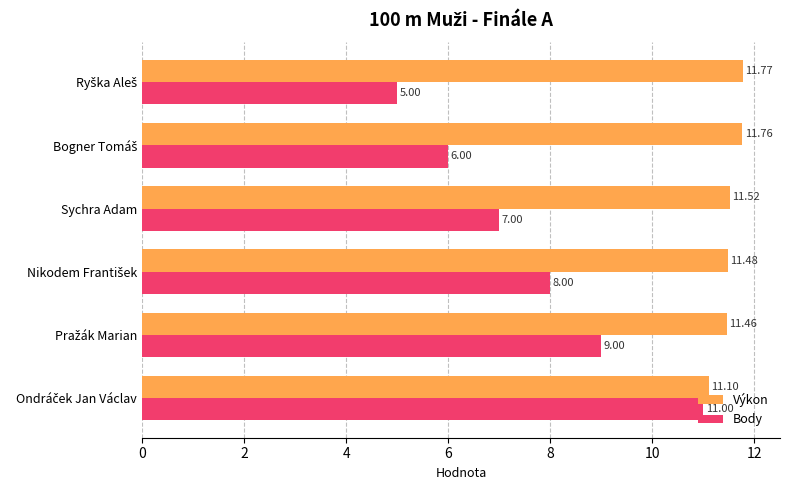

What is the average value of the Body series?

7.7